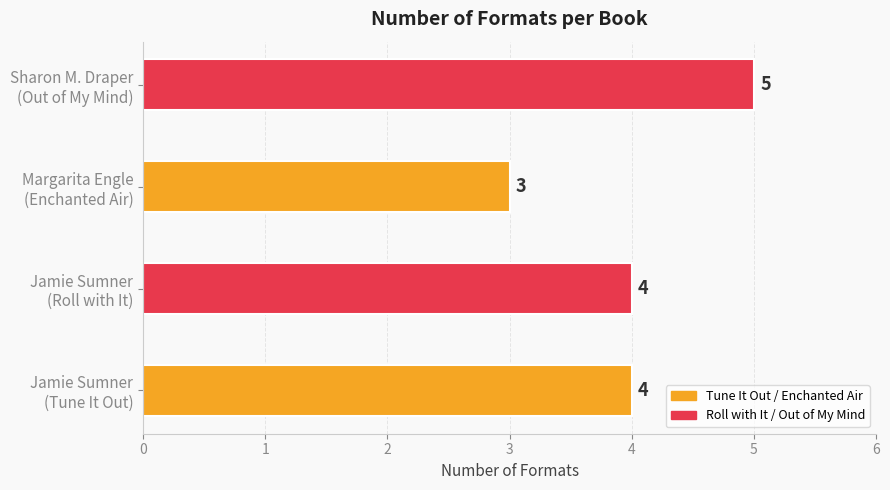

Reading bottom to top, list all the values displayed in this chart.

4	4	3	5